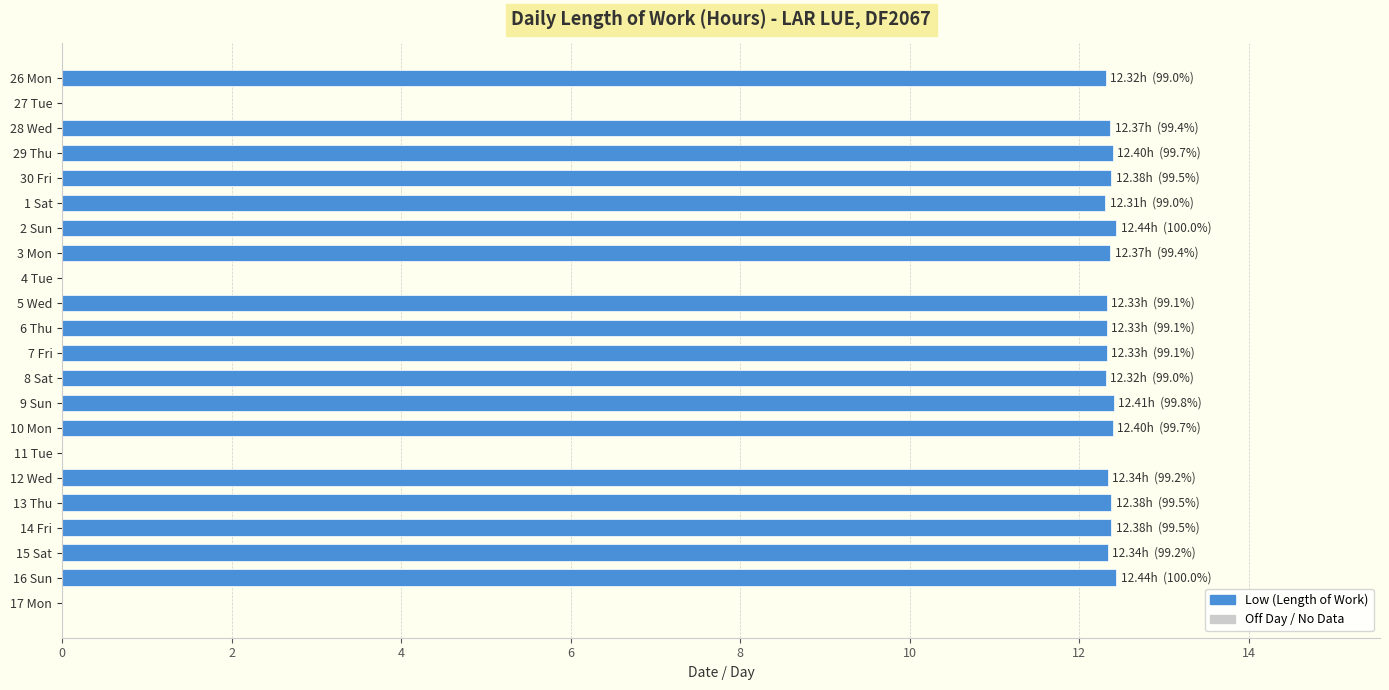

What is the greatest value displayed?

12.4